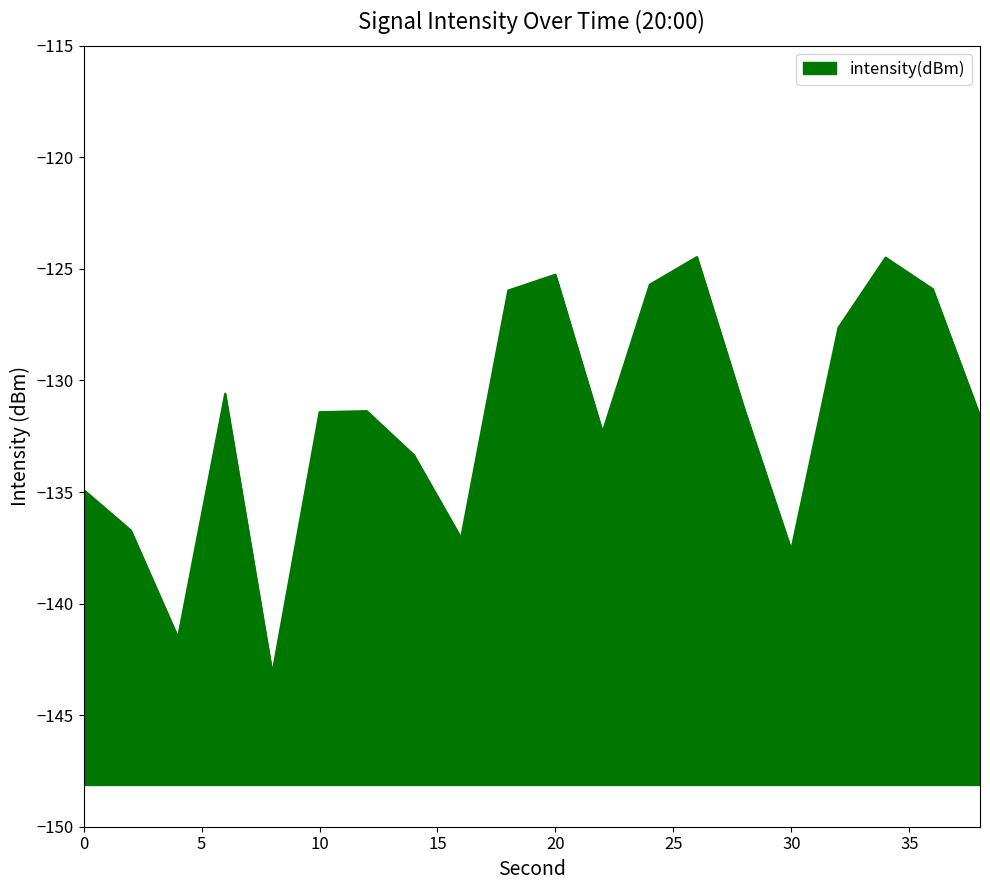

What is the difference between the values at 16 and 6?

6.5